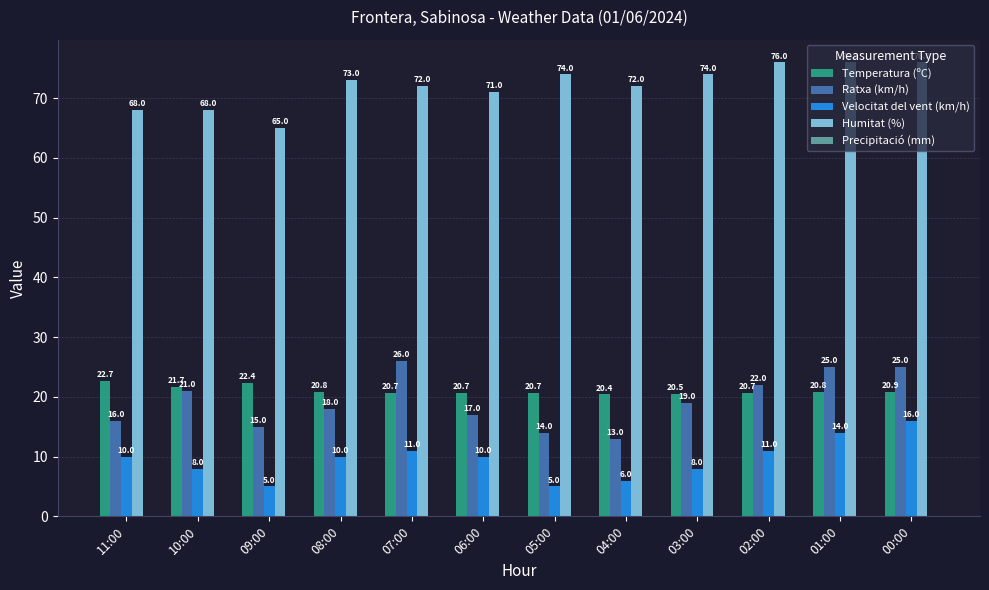

What is the minimum value shown in the chart?

5.0